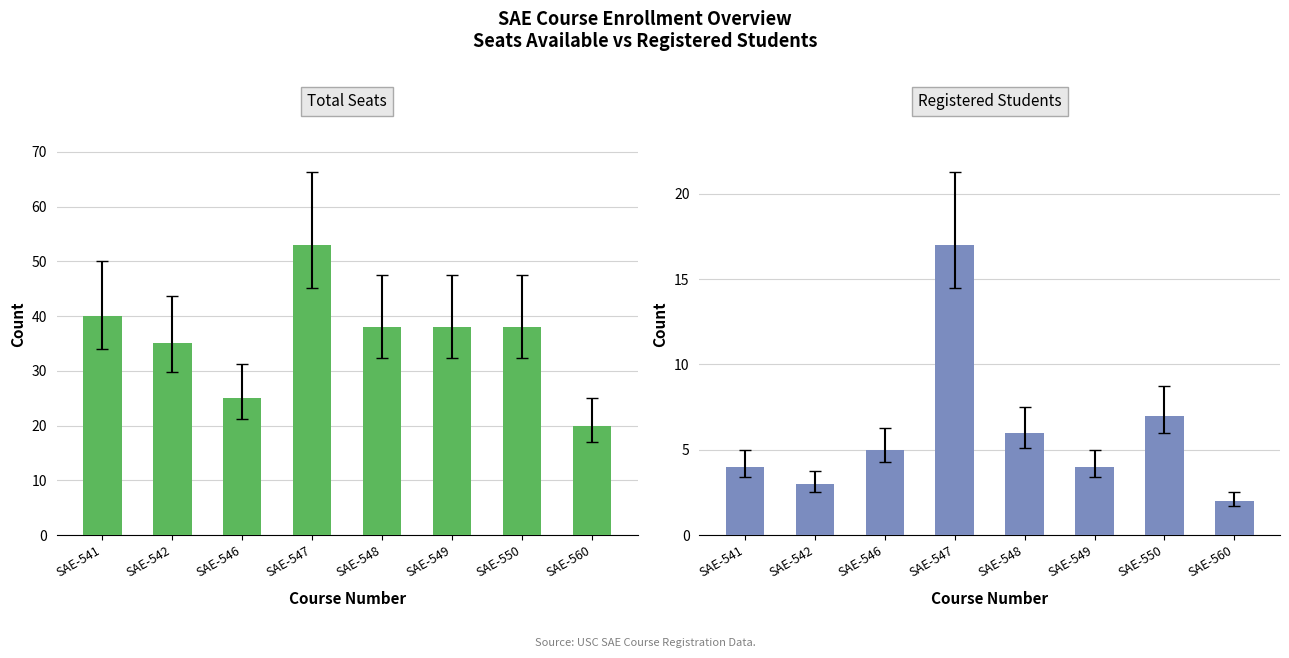

What is the spread (max minus min) of values at SAE-550?

31